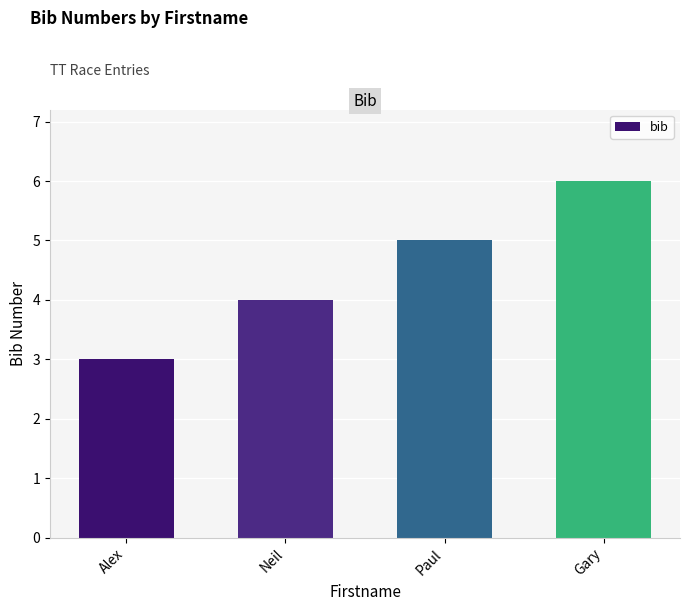

What is the value of the 4th bar from the left?

6